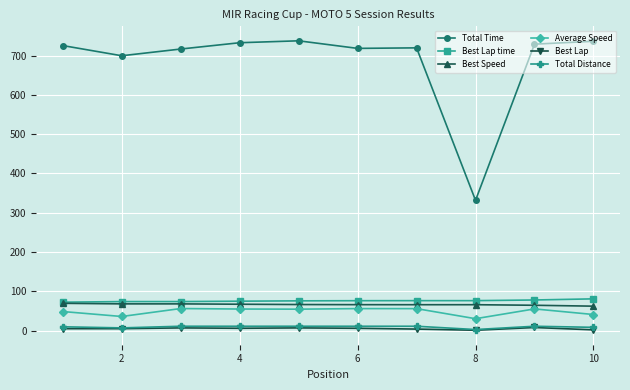

Which series has the largest total across all categories?

Total Time